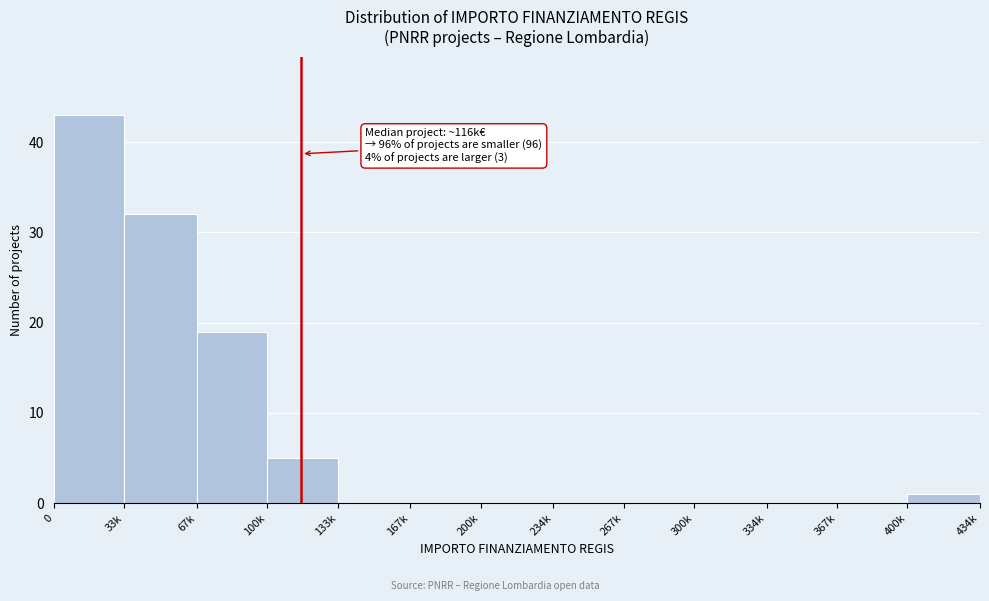

Reading left to right, transcribe all the data shown in this chart.

0=43	33k=32	67k=19	100k=5	133k=0	167k=0	200k=0	234k=0	267k=0	300k=0	334k=0	367k=0	400k=1